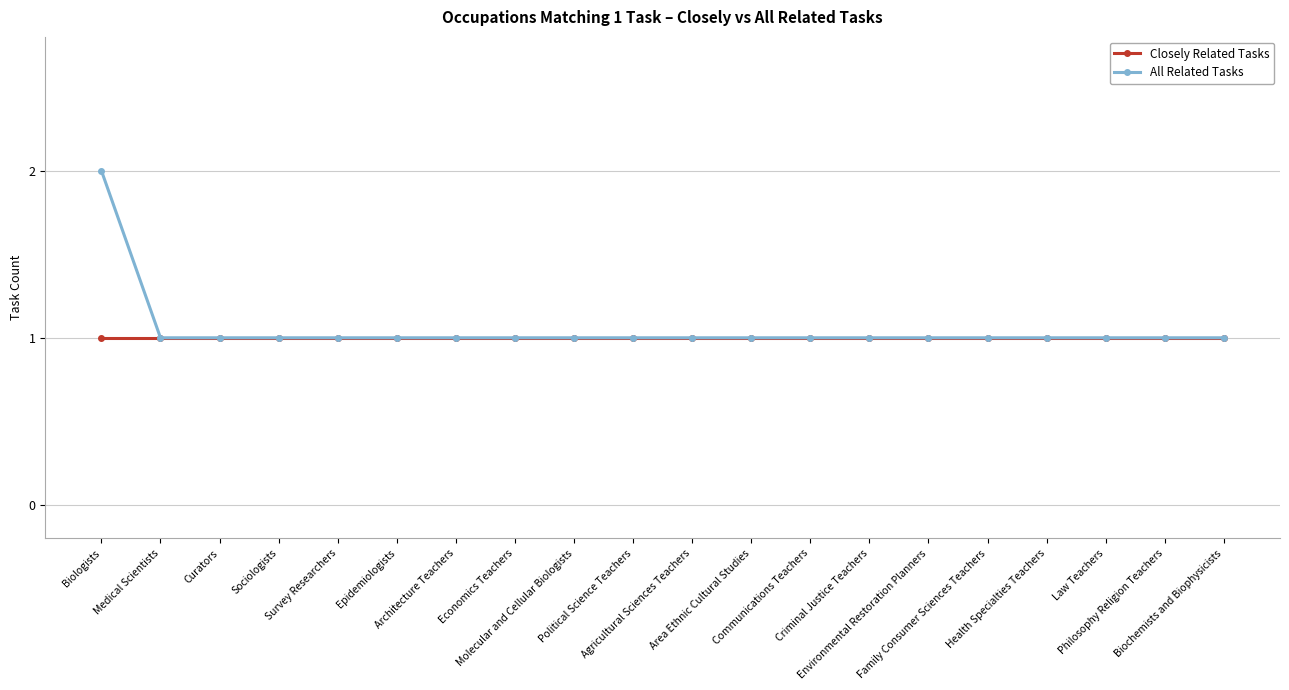

What is the greatest value displayed?

2